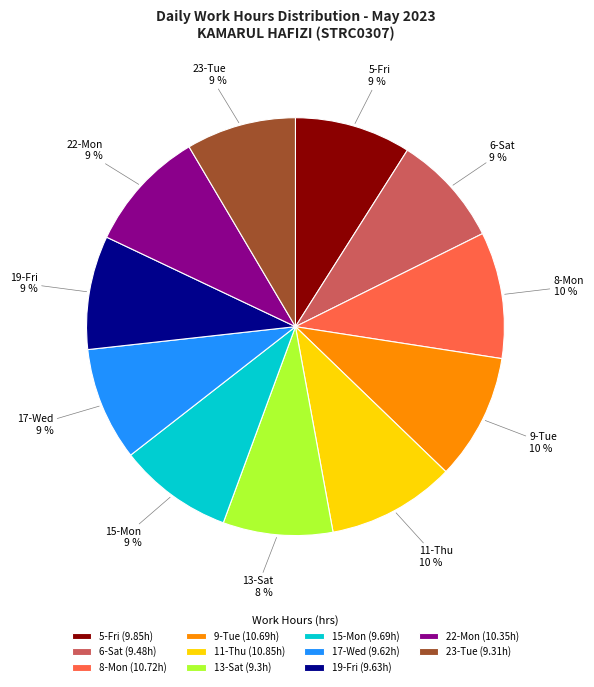

What is the ratio of the value at 6-Sat (9.48h) to the value at 9-Tue (10.69h)?

0.9